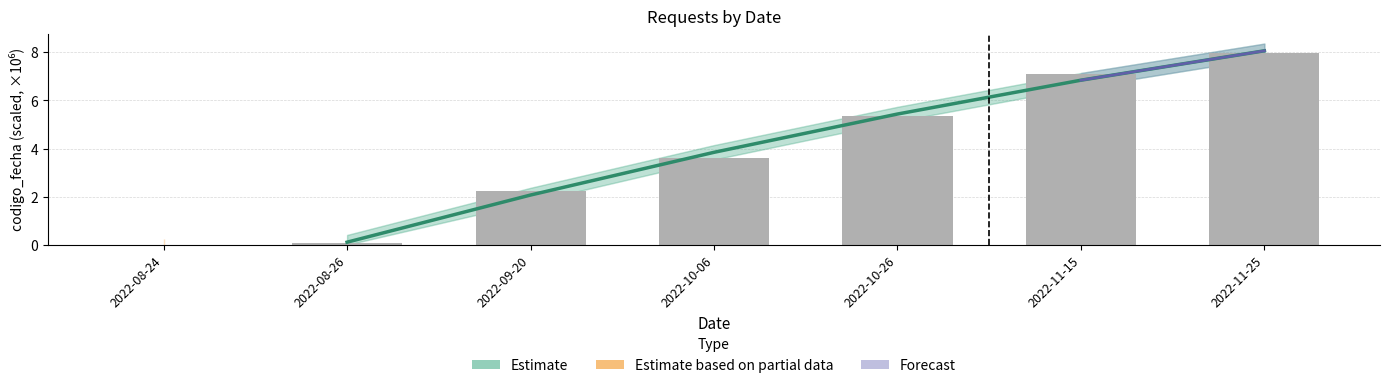

What is the label of the 6th bar from the right?

2022-08-26